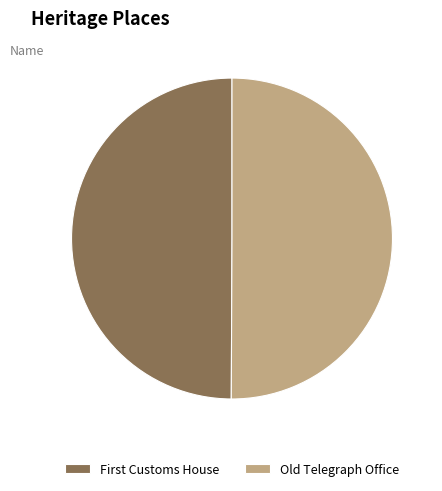

Is it true that Old Telegraph Office is 60% of the pie?

False